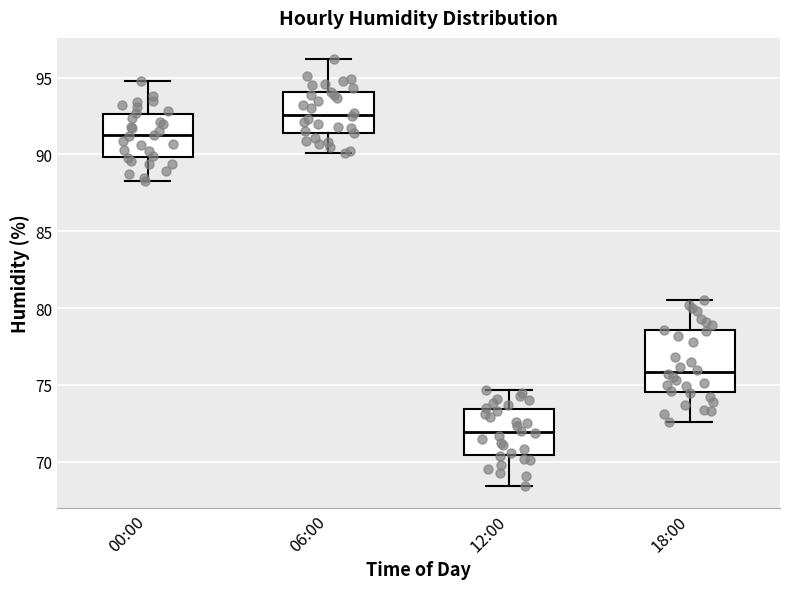

Reading left to right, transcribe this box plot: for each box, give where its median line is, the range the box spans, and where its two whiskers end, as read against the y-axis. The values are not printed on the chart, so give them approximately, as read against the axis.

00:00: median 91.5, box 90.0 to 92.5, whiskers 88.5 to 95.0
06:00: median 92.5, box 91.5 to 94.0, whiskers 90.0 to 96.0
12:00: median 72.0, box 70.5 to 73.5, whiskers 68.5 to 74.5
18:00: median 76.0, box 74.5 to 78.5, whiskers 72.5 to 80.5